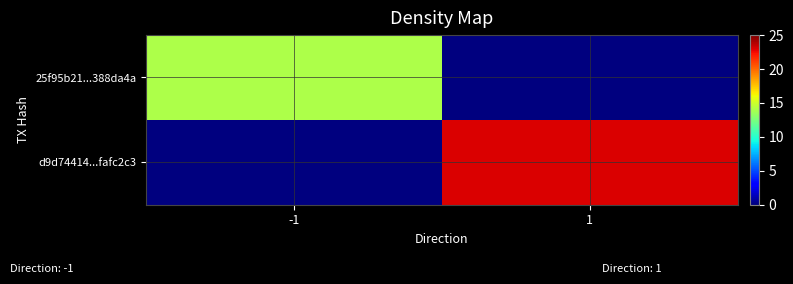

Which series changed the most between -1 and 1?

d9d74414...fafc2c3